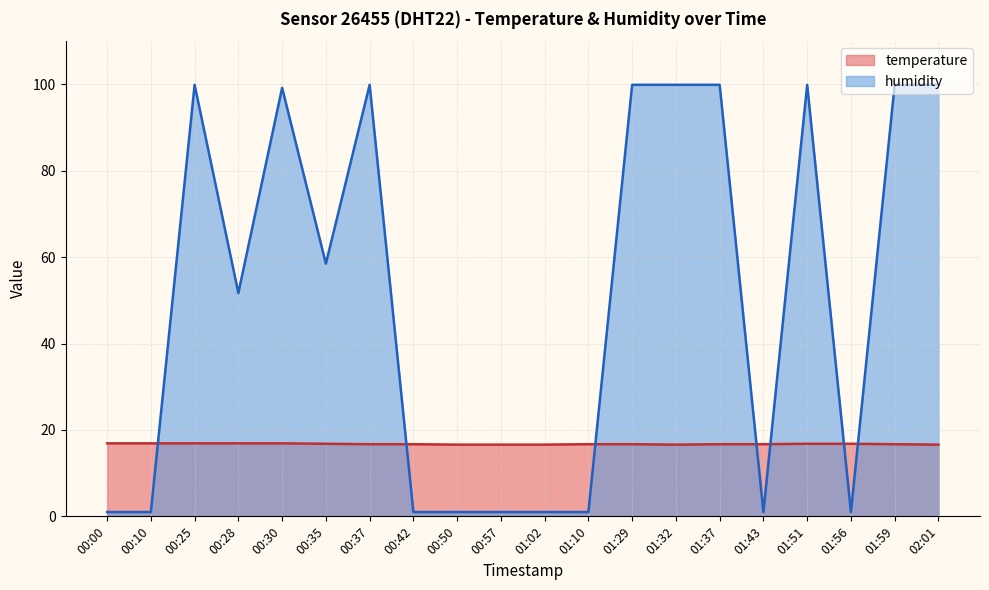

Reading left to right, list all the values displayed in this chart.

temperature: 16.9	16.9	16.9	16.9	16.9	16.8	16.7	16.7	16.6	16.6	16.6	16.7	16.7	16.6	16.7	16.7	16.8	16.8	16.7	16.6
humidity: 1.0	1.0	99.9	51.7	99.2	58.5	99.9	1.0	1.0	1.0	1.0	1.0	99.9	99.9	99.9	1.0	99.9	1.0	99.9	99.9